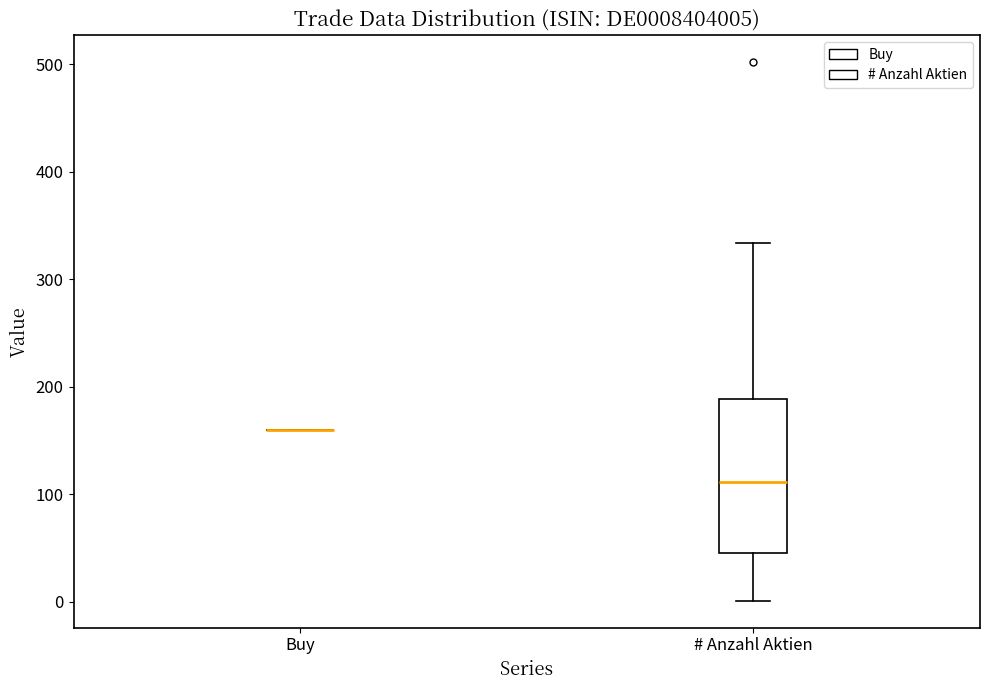

Reading left to right, read every box against the y-axis: the position of its median line, the range the box covers, and the ends of its whiskers. The values are not printed on the chart, so give them approximately, as read against the axis.

Buy: box collapsed to a line at 160, whiskers 160 to 160
# Anzahl Aktien: median 110, box 50 to 190, whiskers 0 to 330